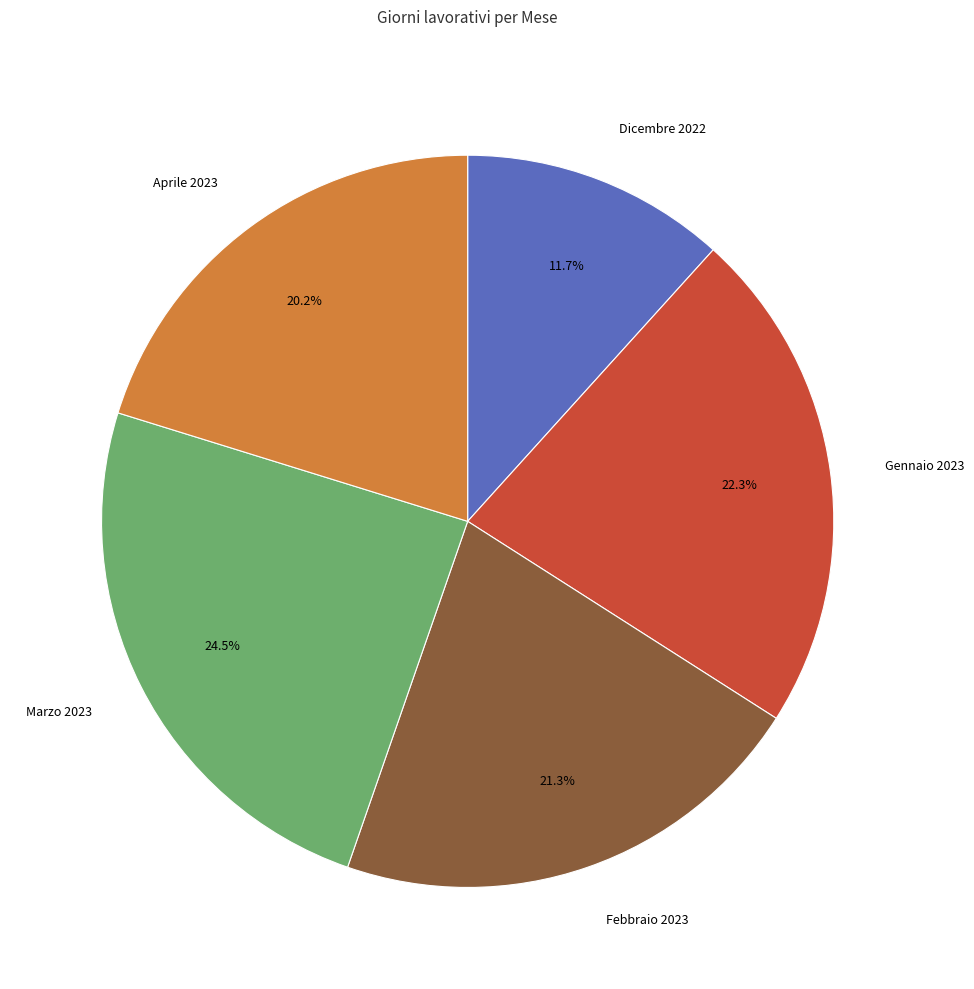

How many segments does this pie chart have?

5